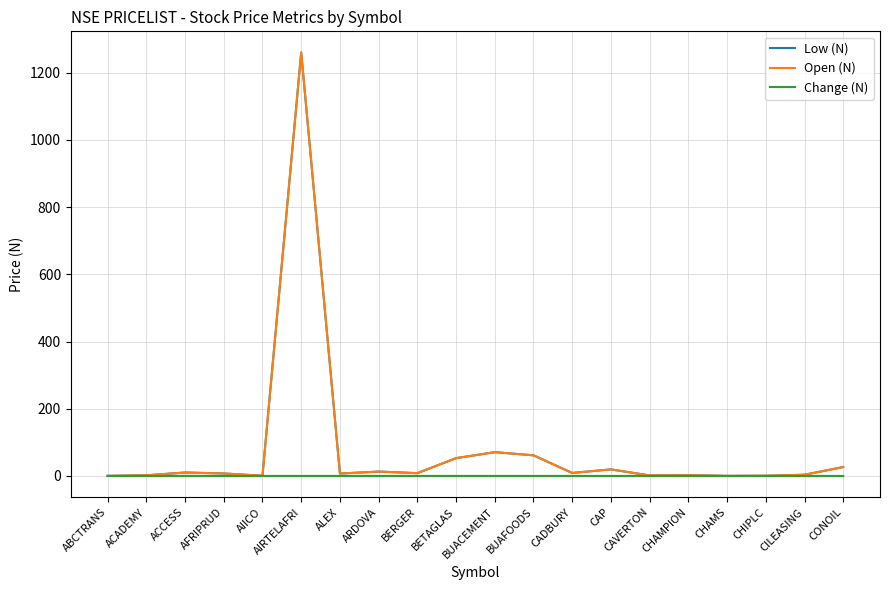

Which label corresponds to the largest value in the chart?

AIRTELAFRI